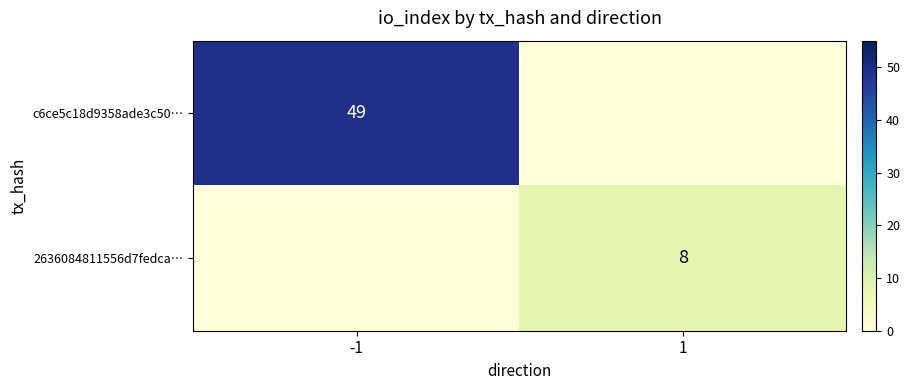

What is the total value across all series at 1?

8